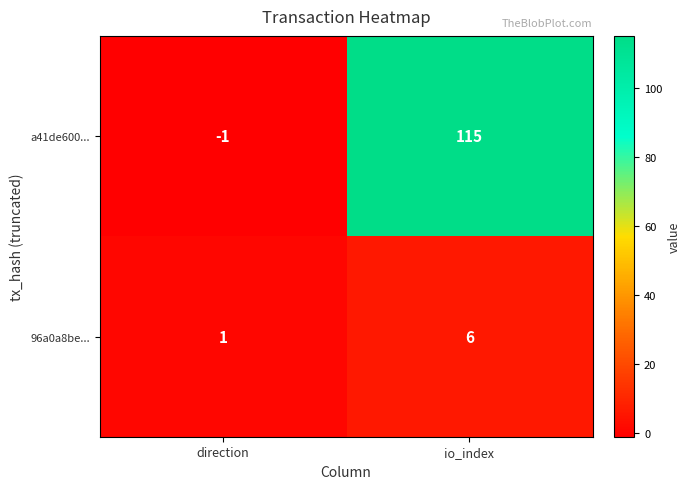

What is the smallest value displayed?

-1